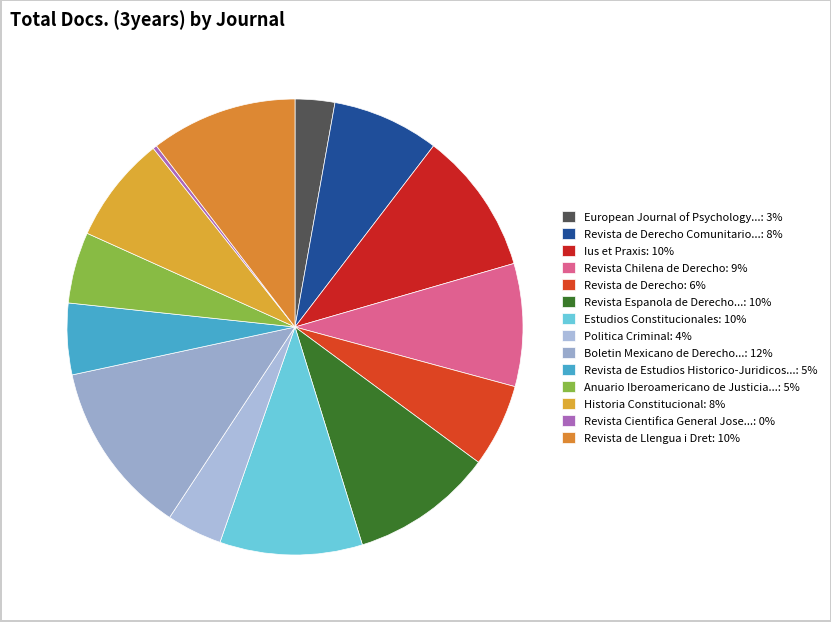

To the nearest percent, what is the difference between the largest and smallest slice percentages?

12%